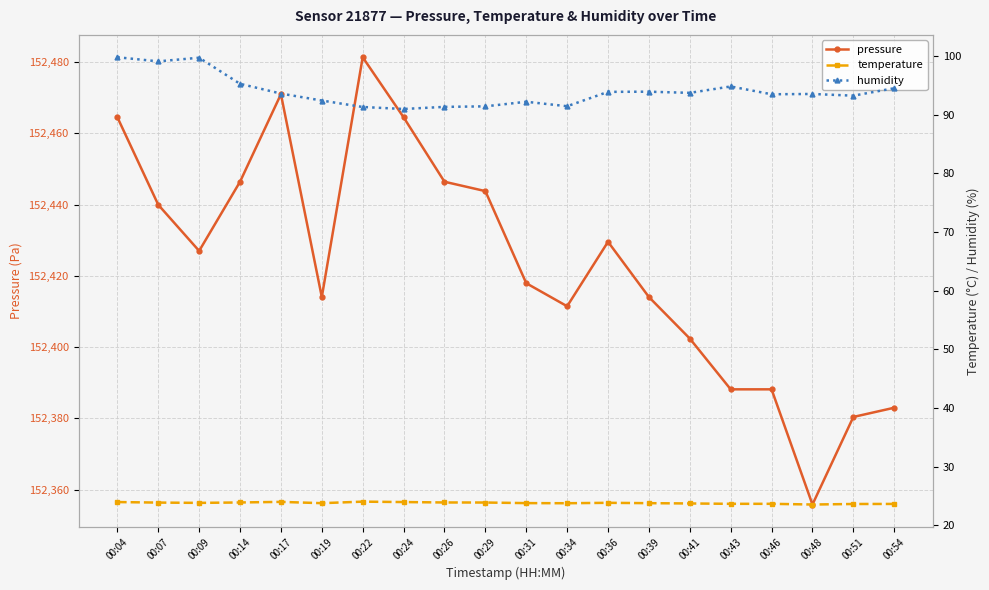

What is the difference between the maximum and minimum values in the temperature series?

0.5